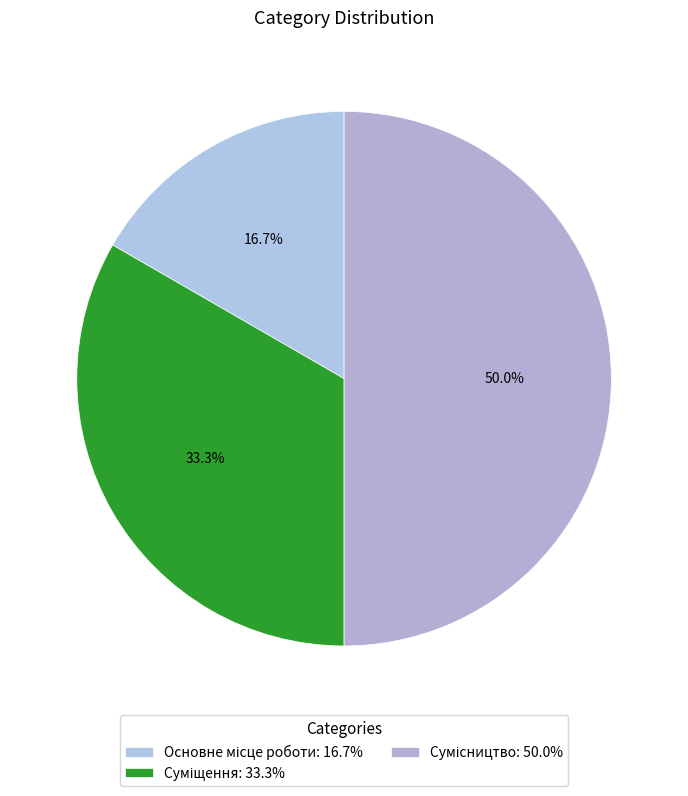

To the nearest percent, what is the difference between the largest and smallest slice percentages?

33%